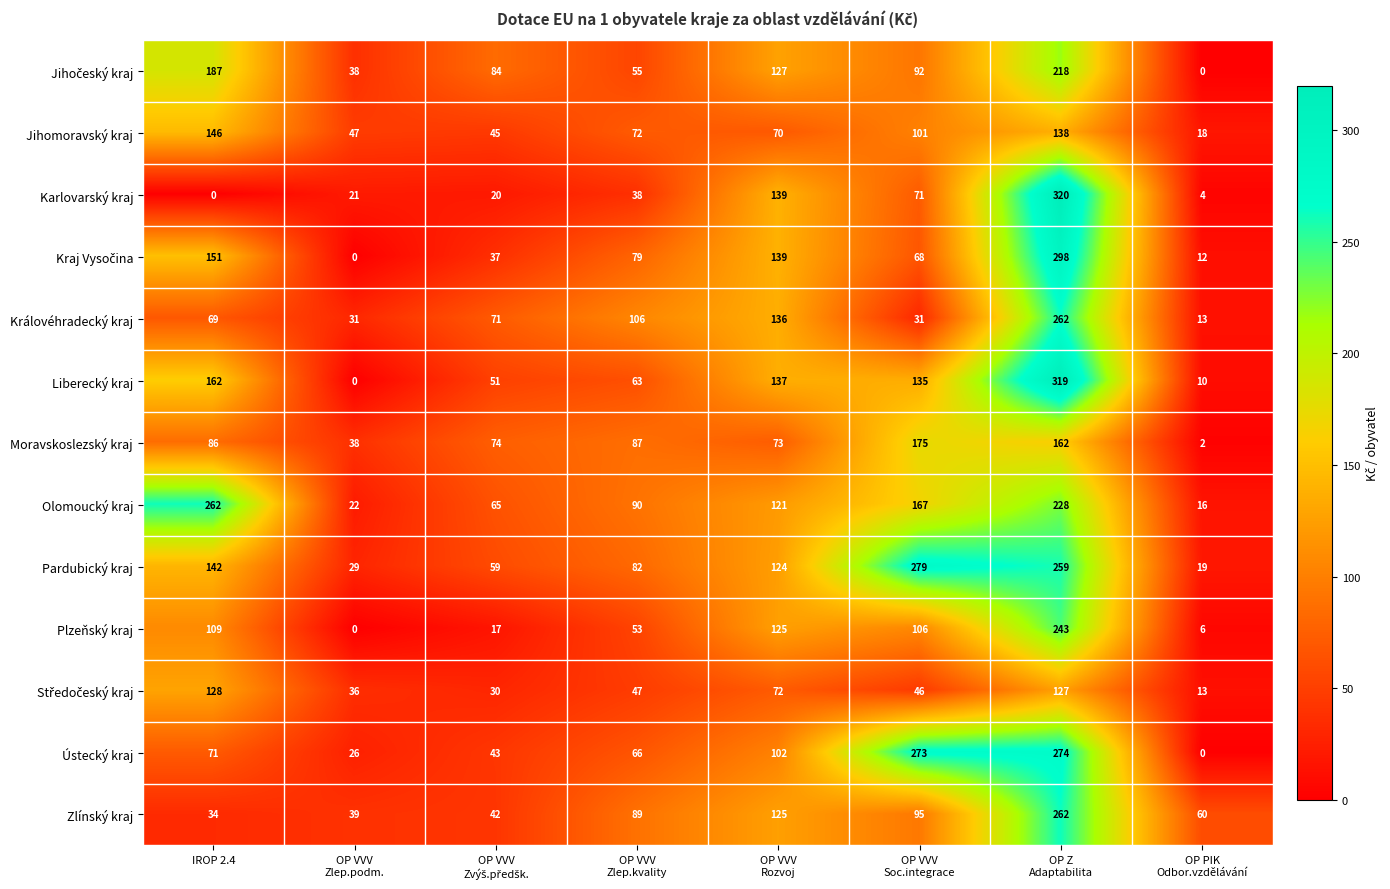

At which label does Jihomoravský kraj first exceed 72?

IROP 2.4